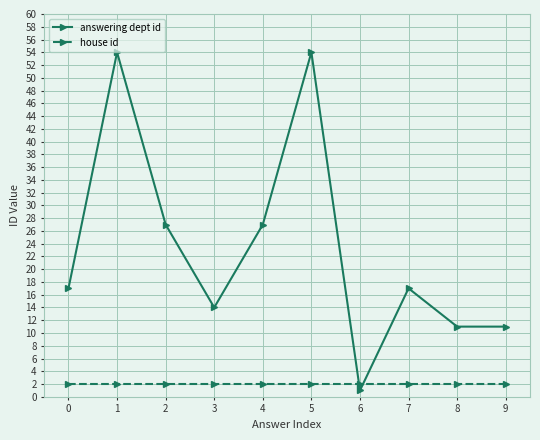

What is the value of the house id point at the 8th from the left?

2